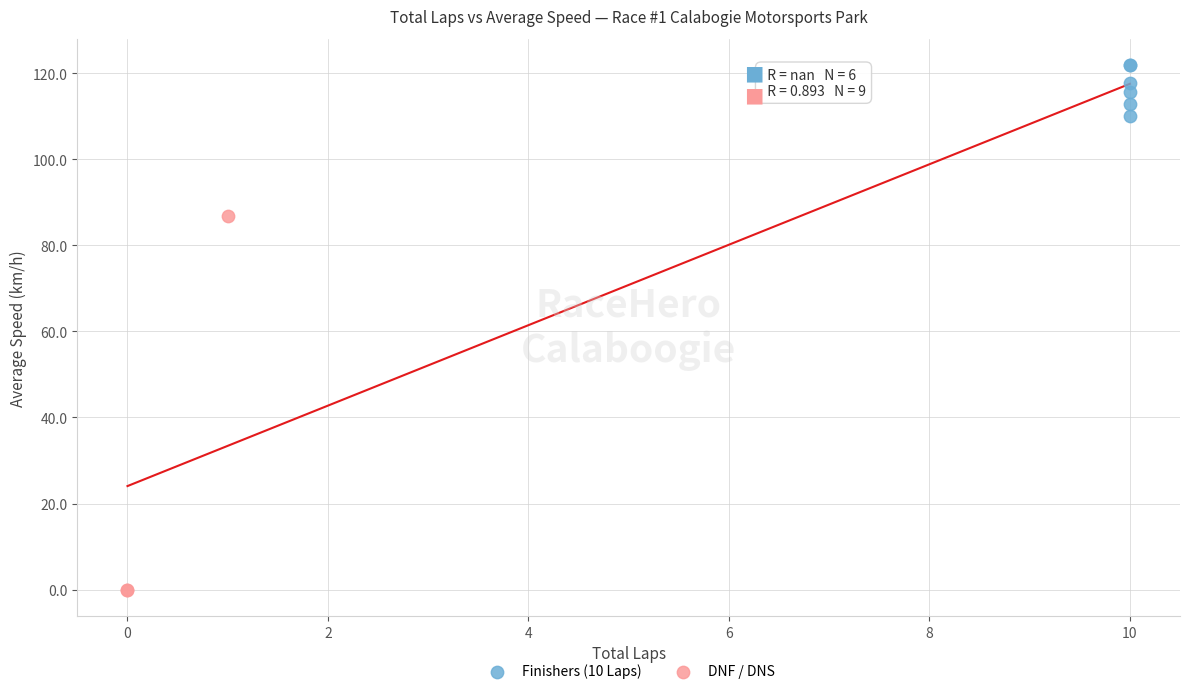

Which series contains the highest Y value?

Finishers (10 Laps)